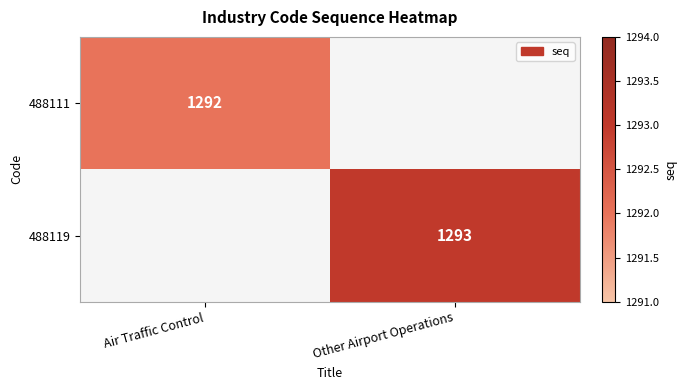

The 488111 series shows 745 at Air Traffic Control. True or false?

False